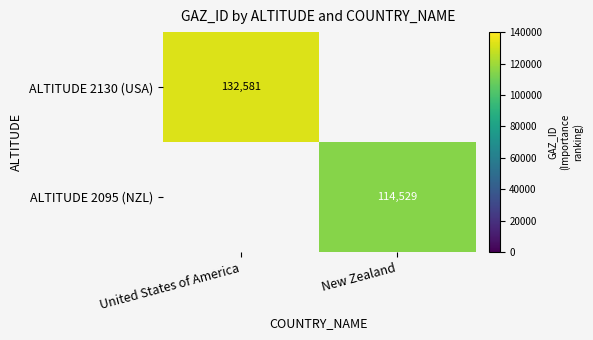

At how many categories does at least one series exceed 108989?

2